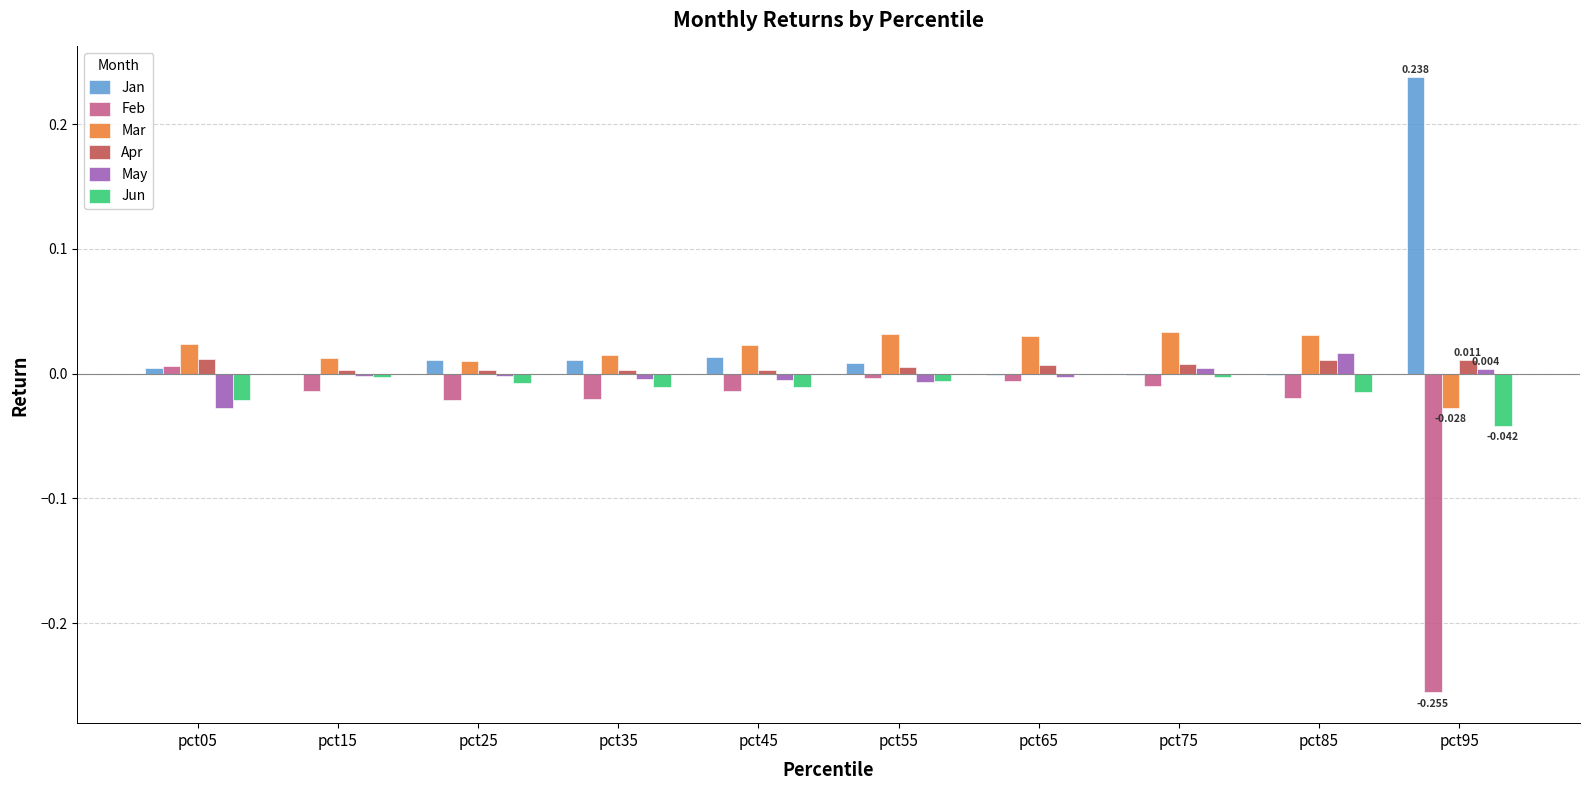

How many groups of bars are there?

10